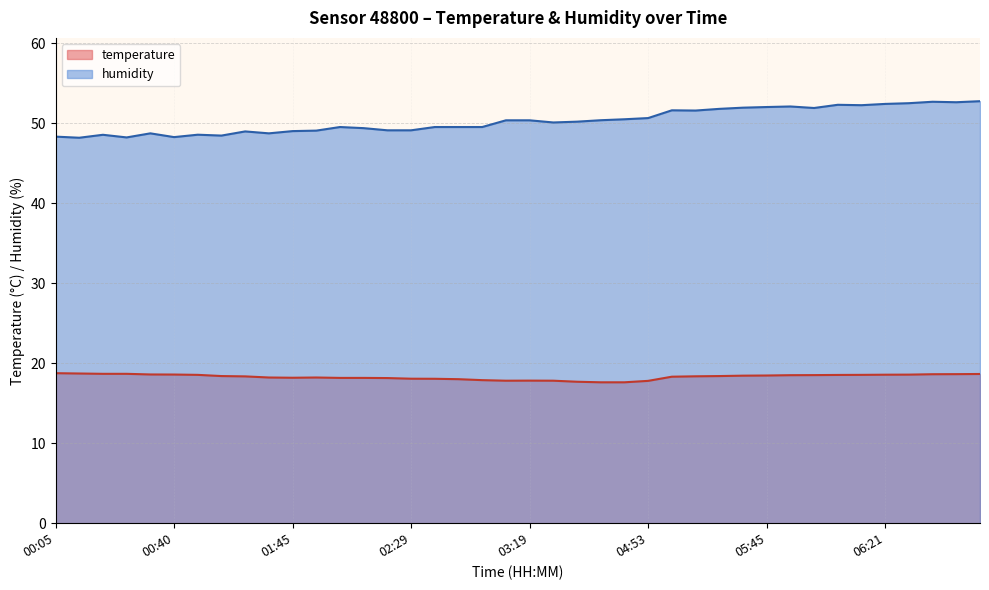

Where is temperature nearest to the value 18?

02:43